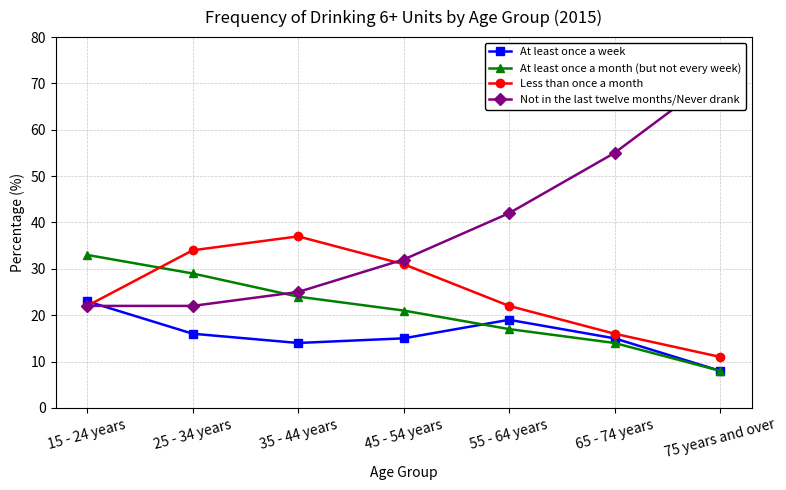

What is the sum of the At least once a week values at 55 - 64 years and 45 - 54 years?

34